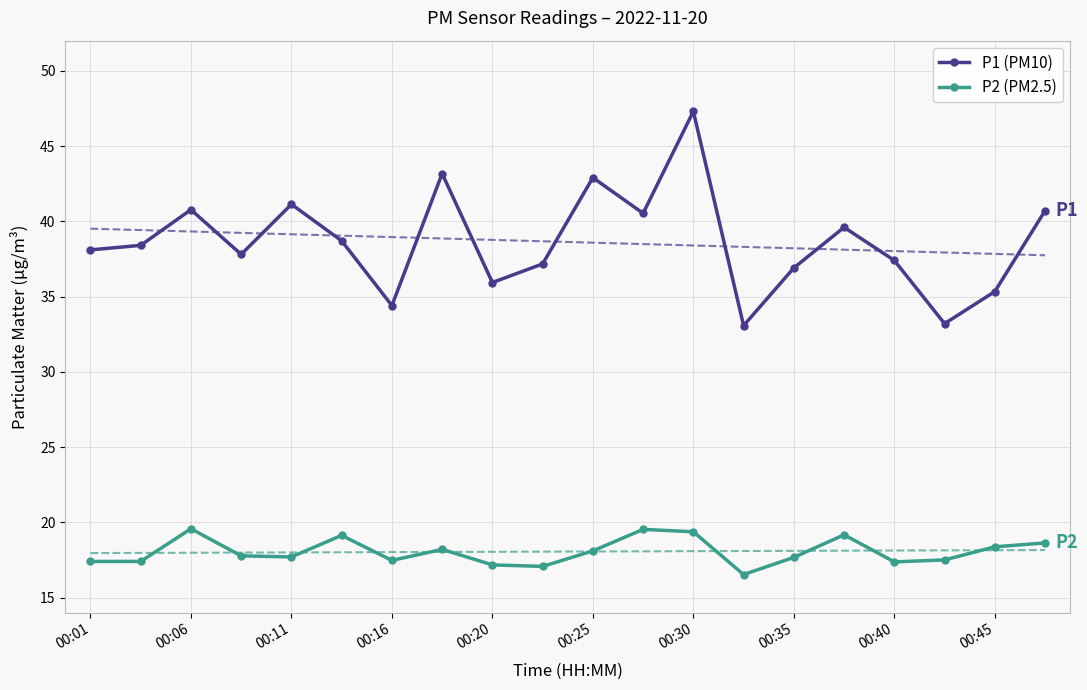

What is the minimum value for P1 (PM10)?

33.1